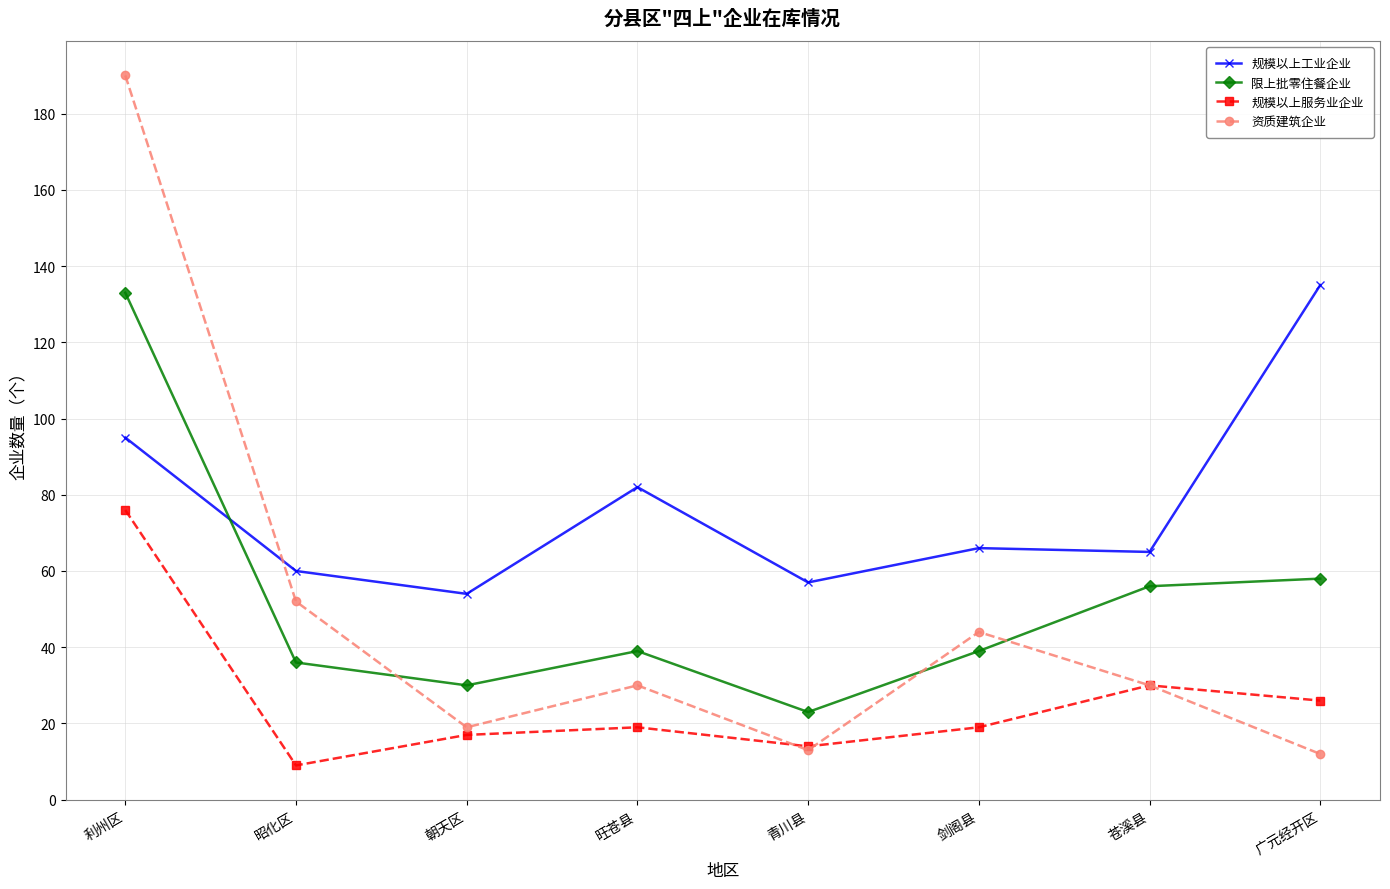

Reading left to right, transcribe all the data shown in this chart.

规模以上工业企业: 95	60	54	82	57	66	65	135
限上批零住餐企业: 133	36	30	39	23	39	56	58
规模以上服务业企业: 76	9	17	19	14	19	30	26
资质建筑企业: 190	52	19	30	13	44	30	12